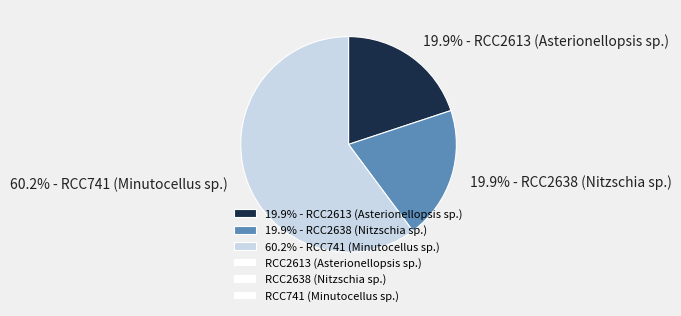

Which slice is the largest?

60.2% - RCC741 (Minutocellus sp.)